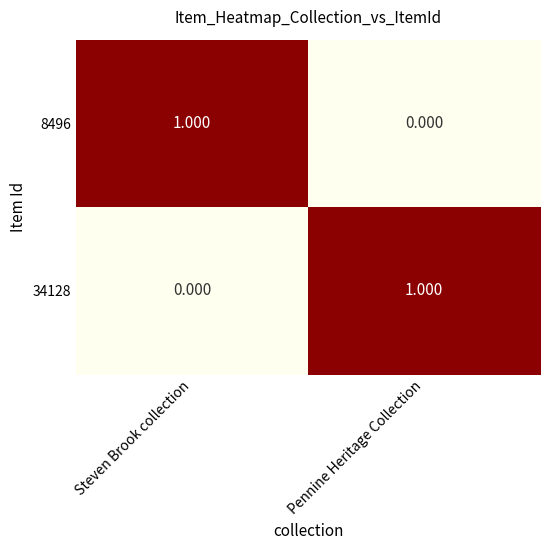

At which label does 8496 reach its peak?

Steven Brook collection